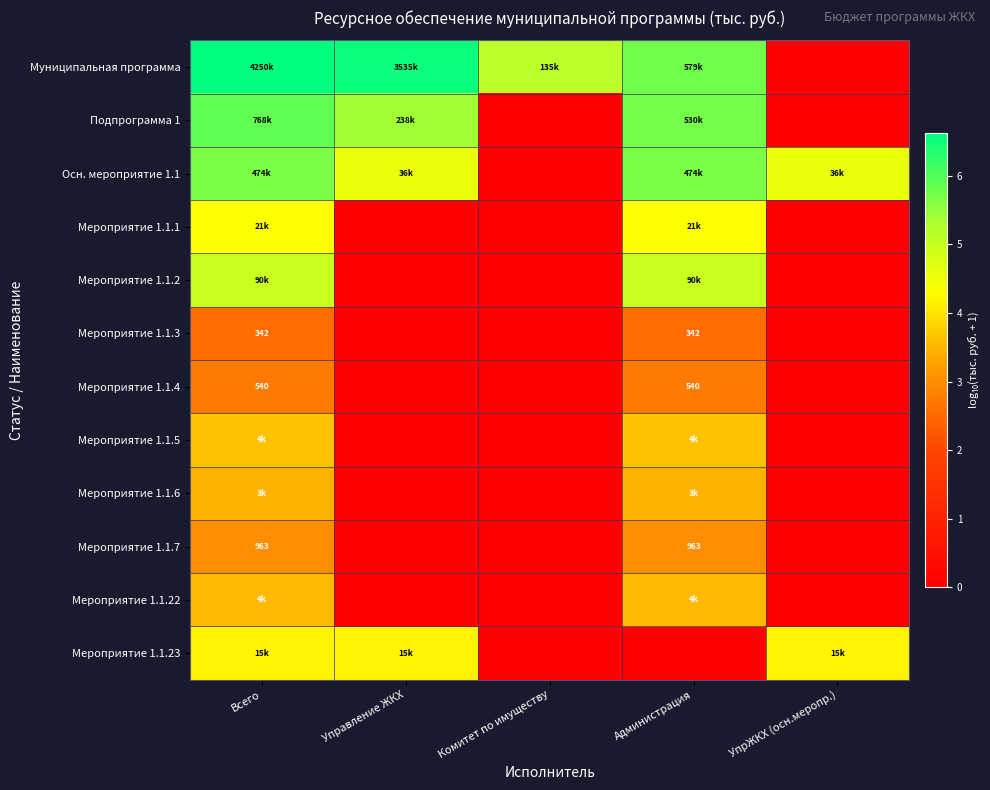

Which series has the largest total across all categories?

Муниципальная программа